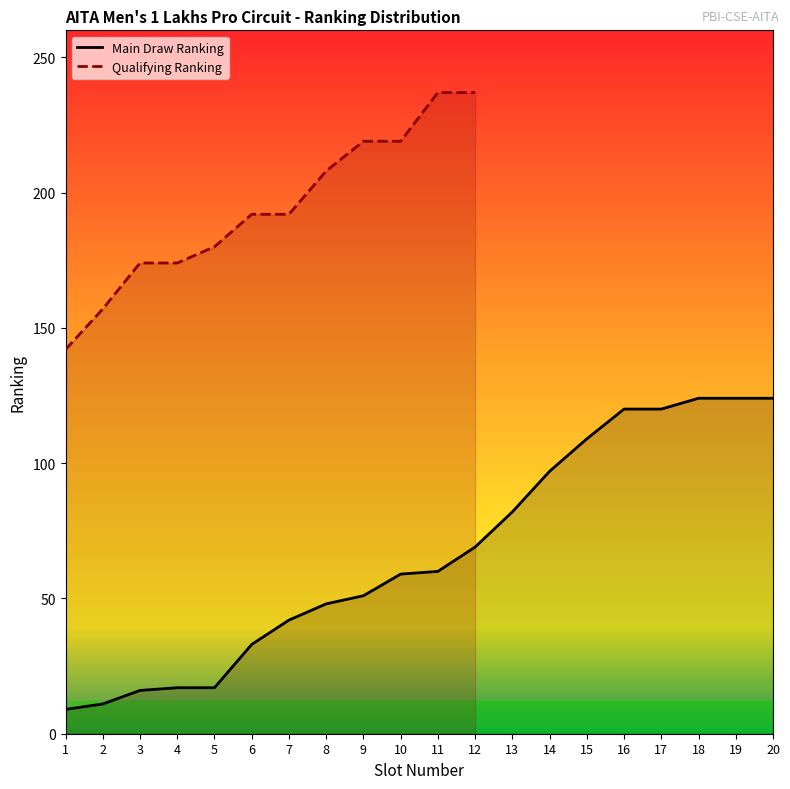

True or false: the data has more than 2 interior local peaks.

False